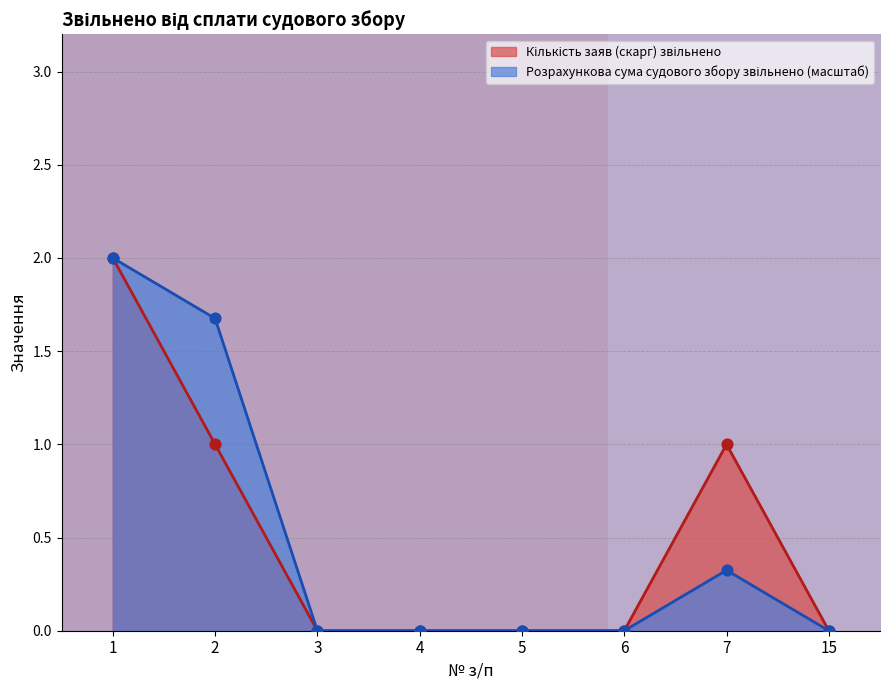

At which category is the sum across all series the highest?

1